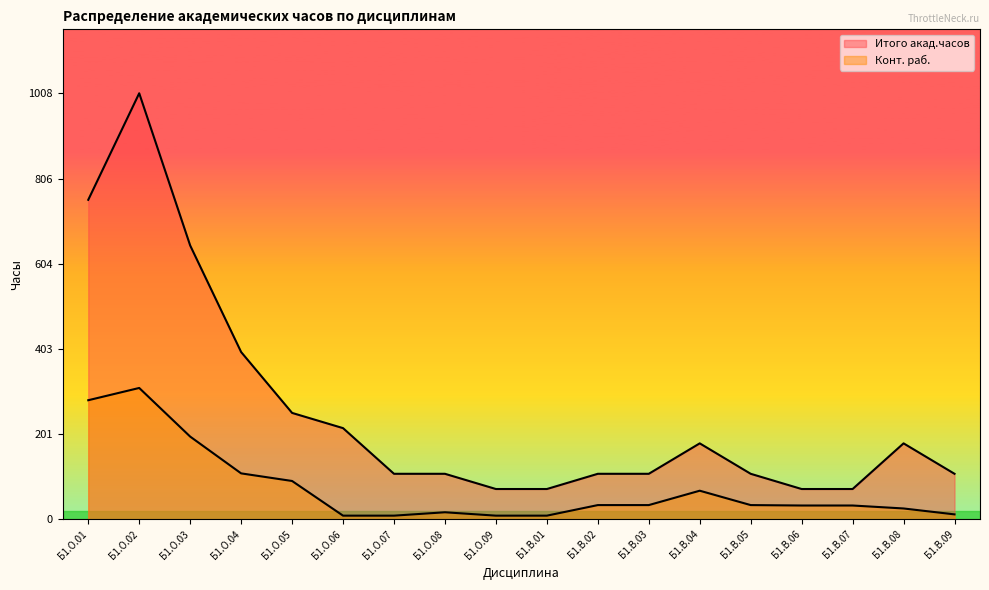

Is the value of Конт. раб. at Б1.В.02 greater than the value of Итого акад.часов at Б1.В.02?

No